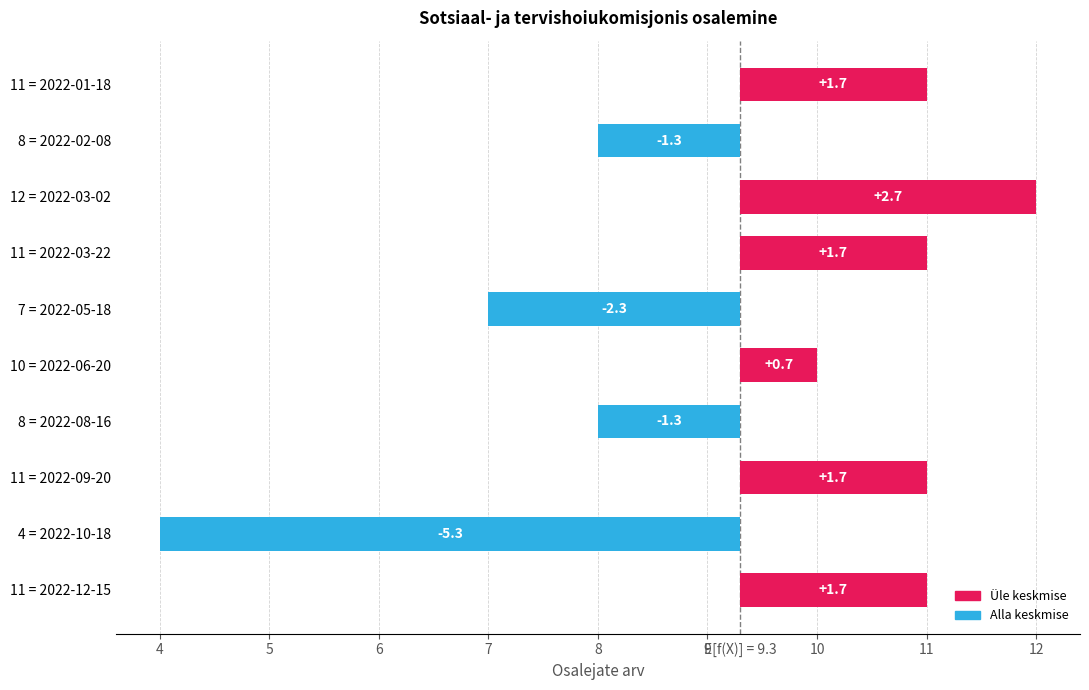

Reading right to left, list all the values displayed in this chart.

1.7	-5.3	1.7	-1.3	0.7	-2.3	1.7	2.7	-1.3	1.7